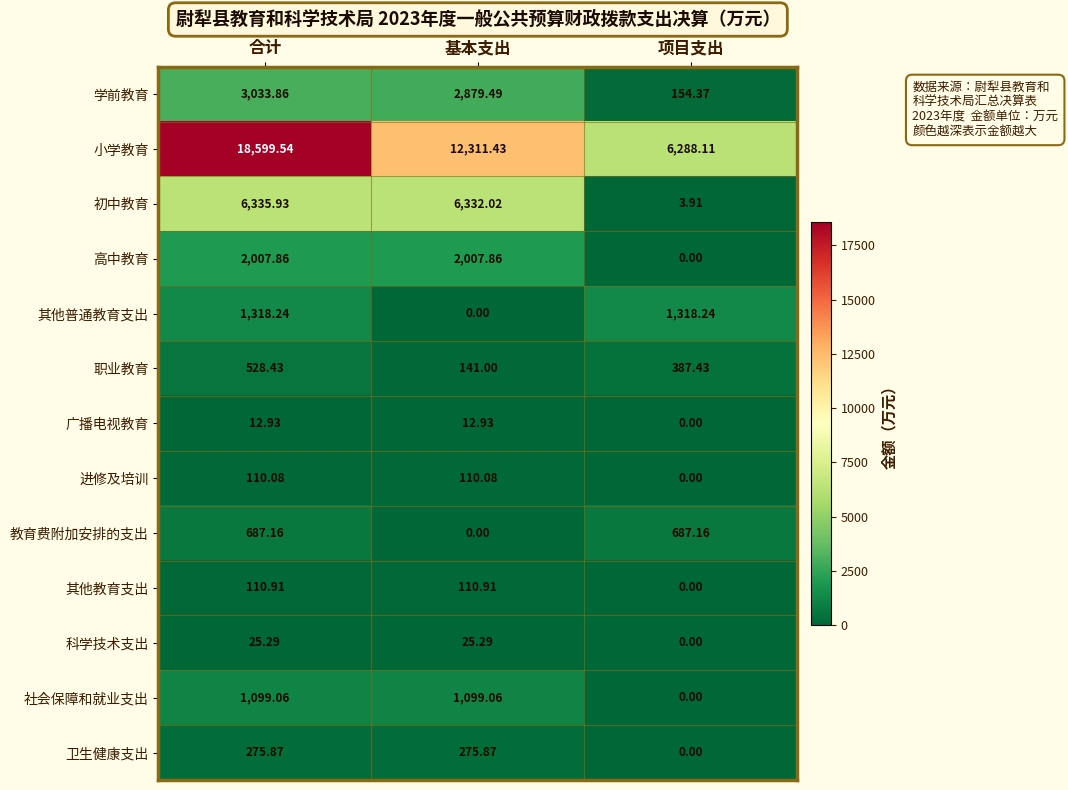

List the labels in order of 学前教育 value, largest first.

合计, 基本支出, 项目支出